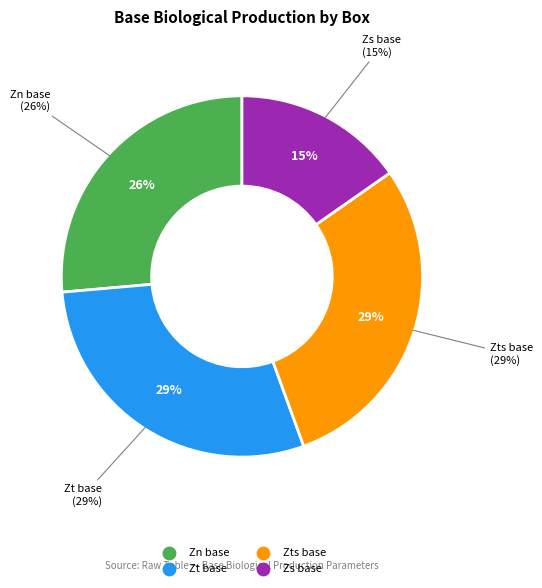

What is the largest slice in the pie chart?

Zt base